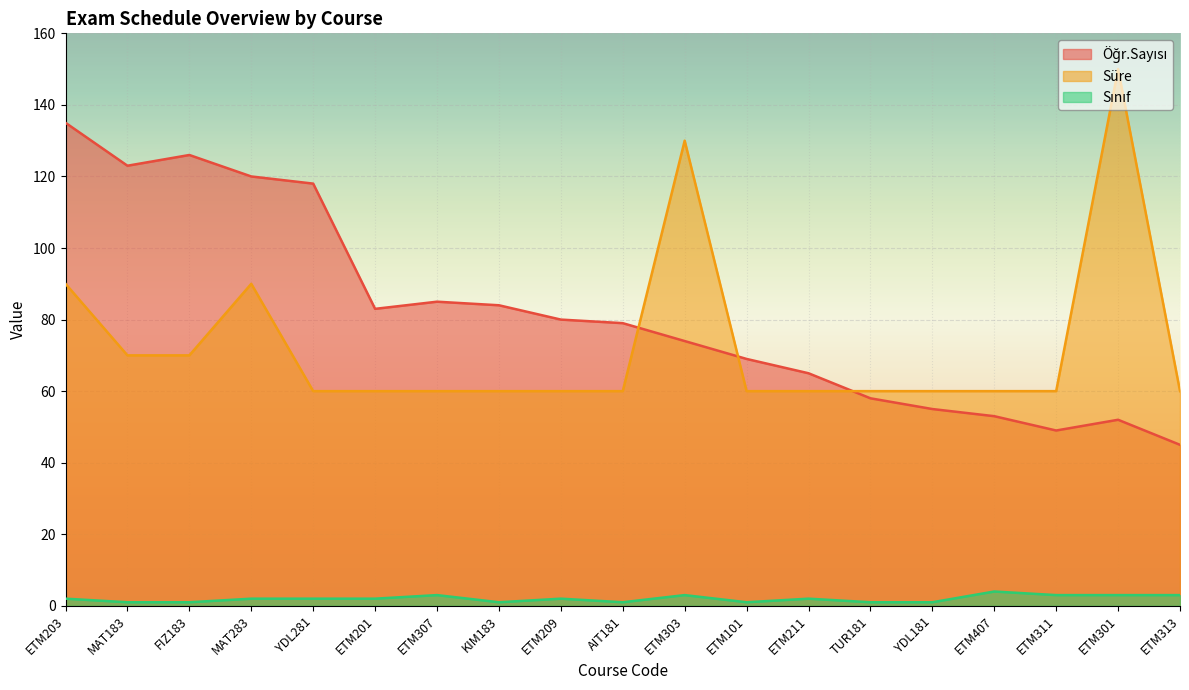

At which label is Öğr.Sayısı closest to 90?

ETM307